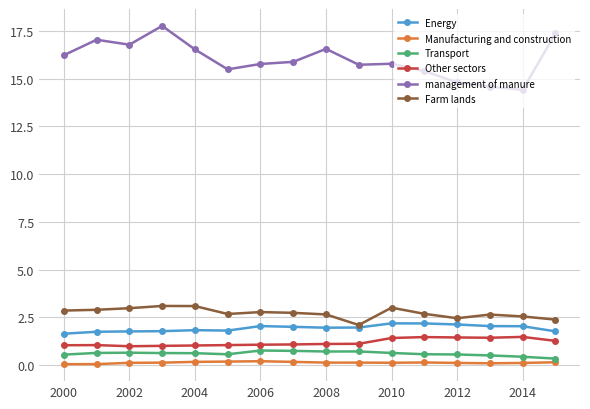

True or false: Other sectors has more than 1 points higher than both neighbors.

True